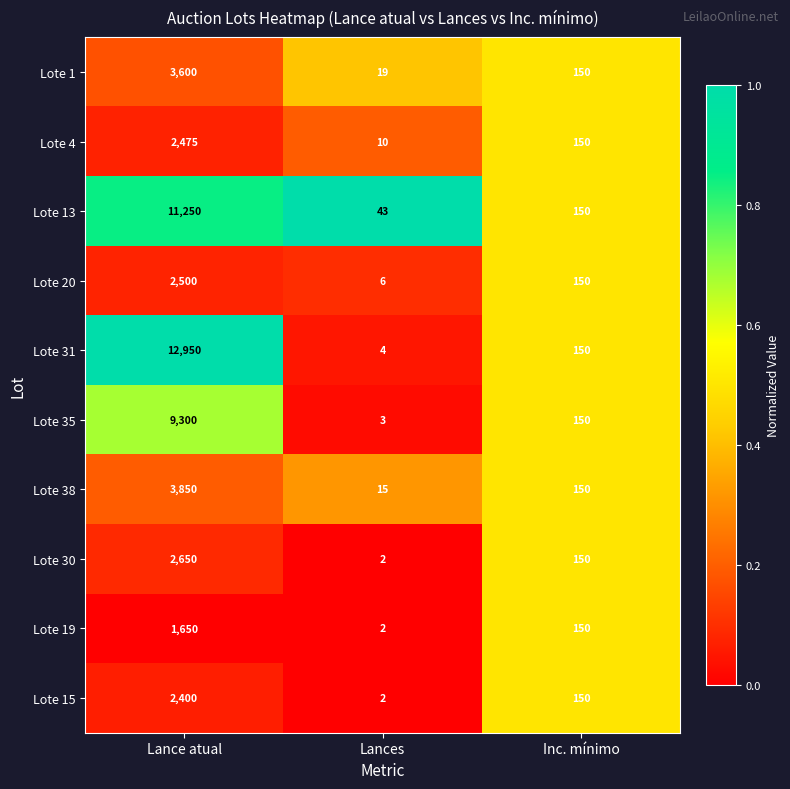

What is the total value across all series at Lances?

106